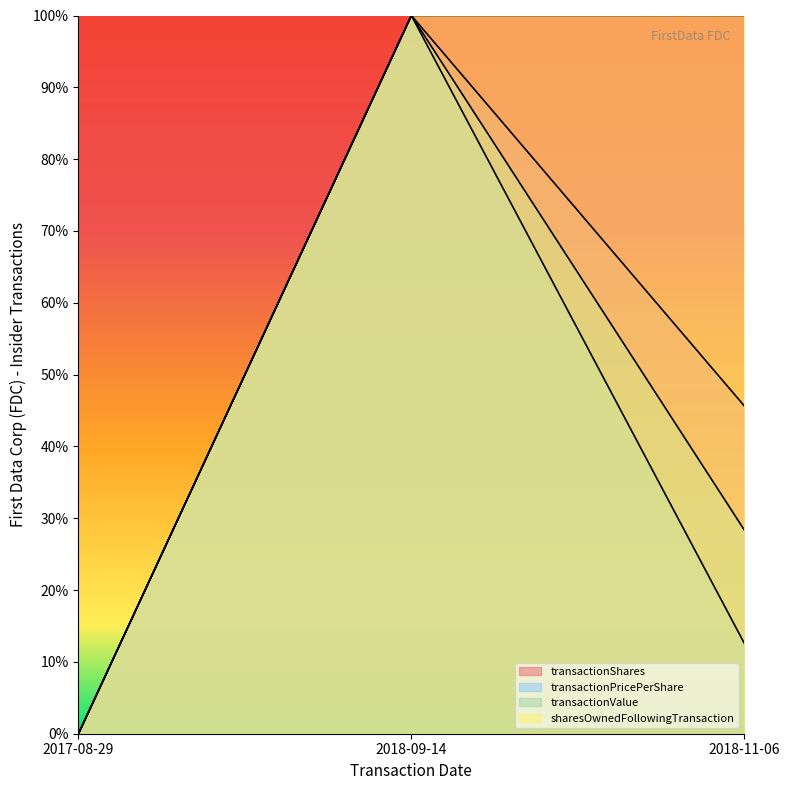

What is the average value of the transactionPricePerShare series?

37.5